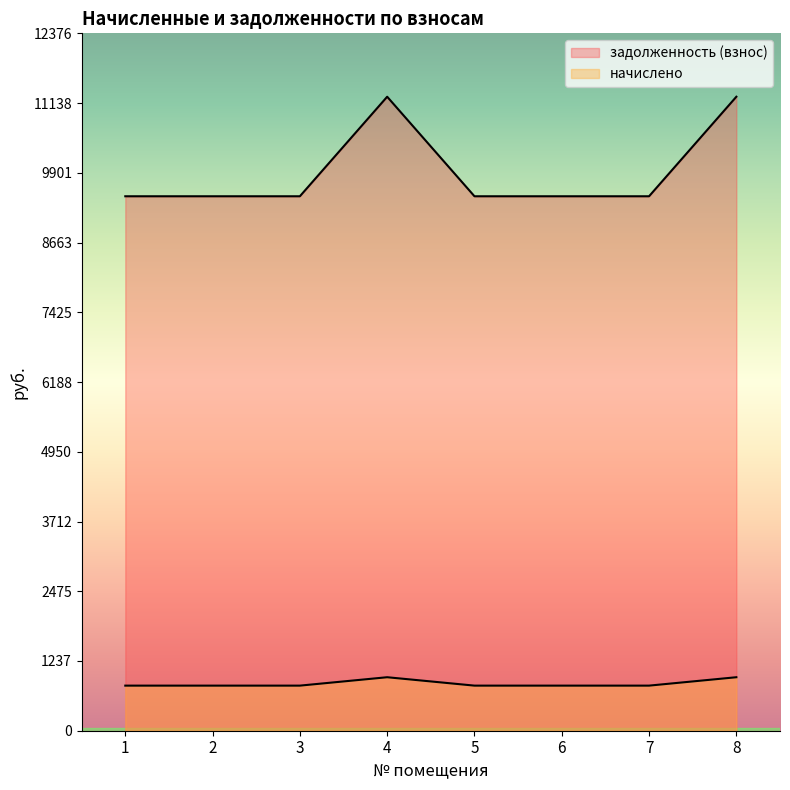

How many lines are shown in the chart?

2